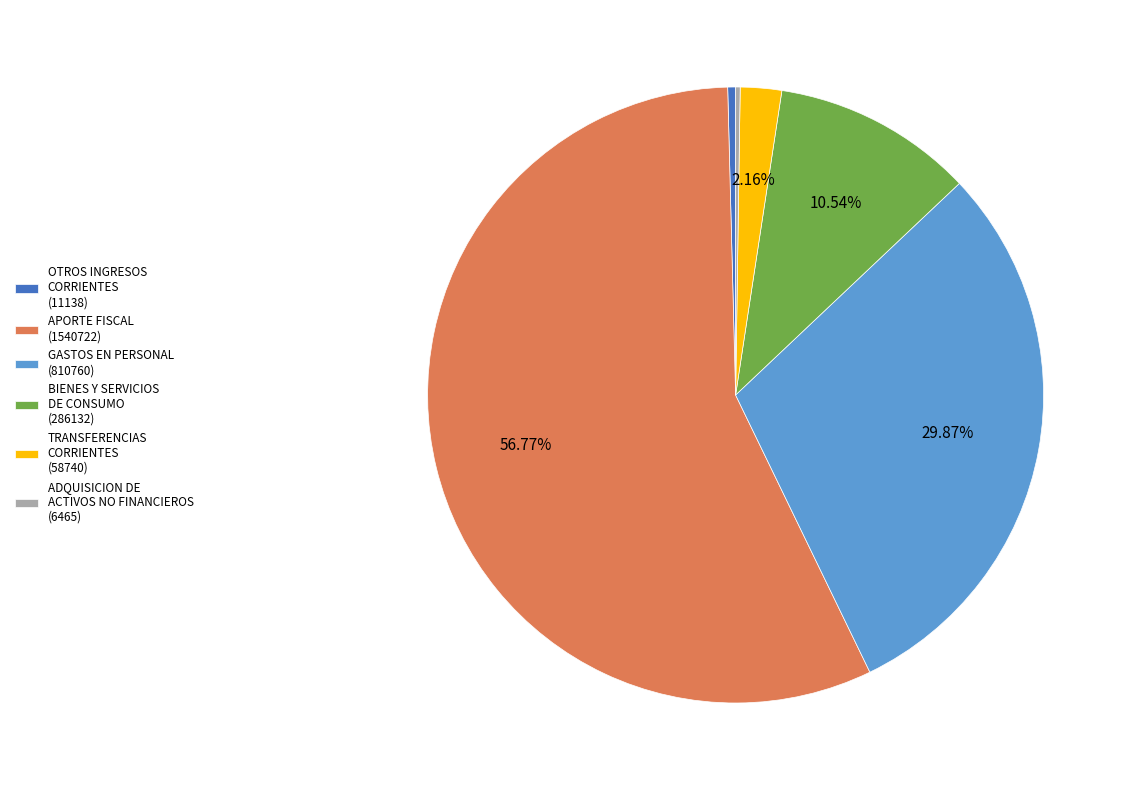

Is there a majority slice in this chart?

Yes